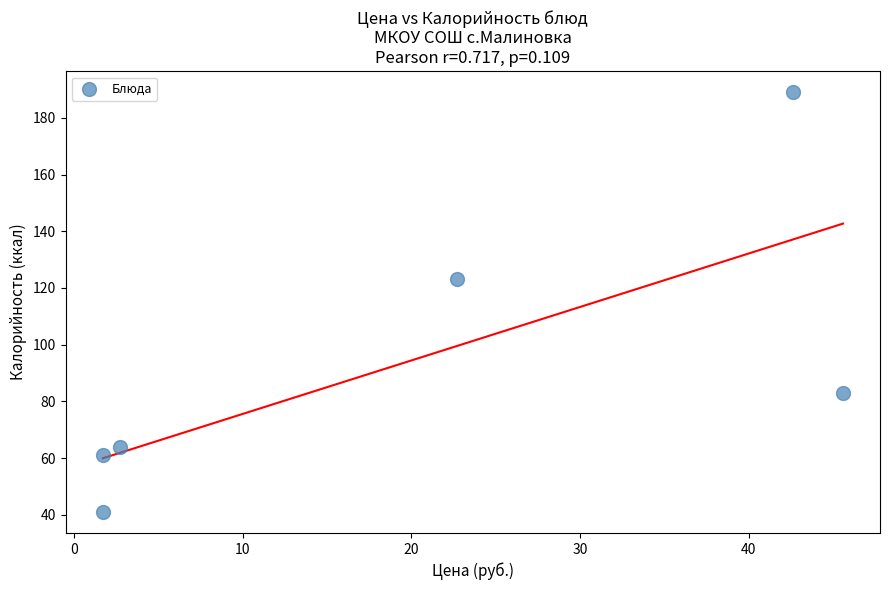

What is the average Y value?

94